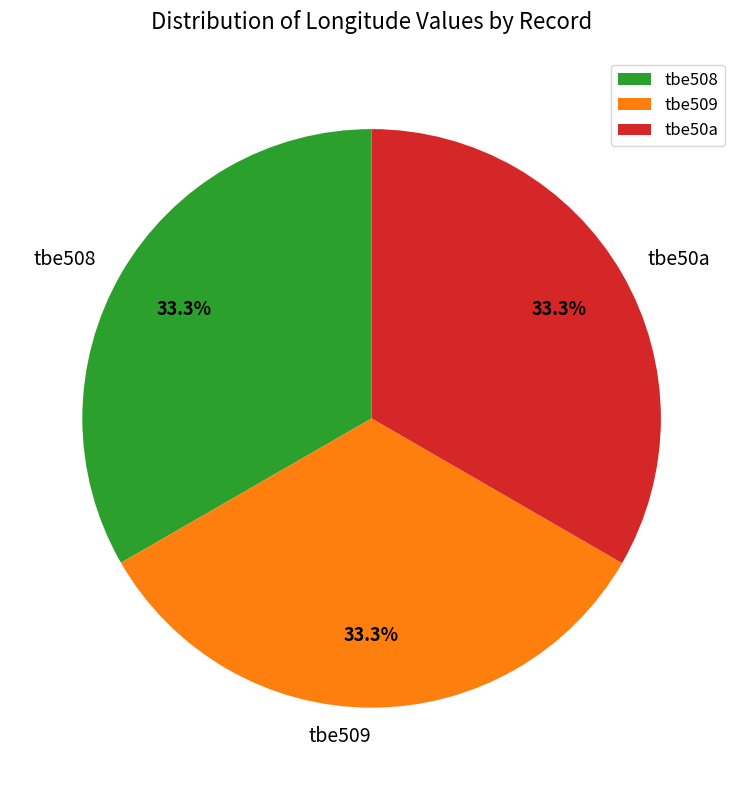

What percentage is the tbe508 slice, to the nearest percent?

33%